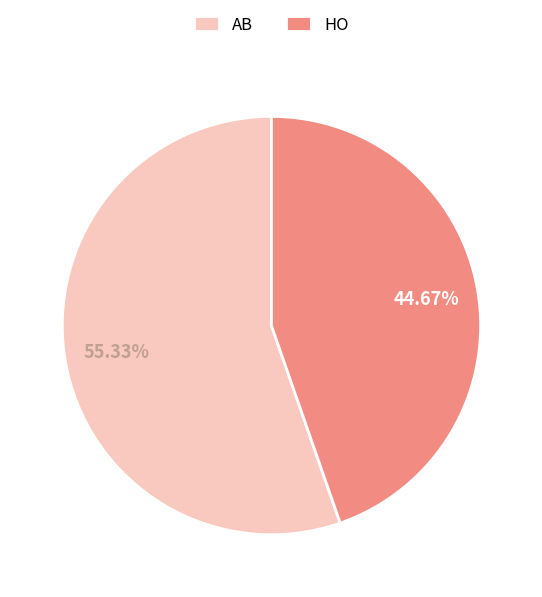

How many slices are in this pie chart?

2